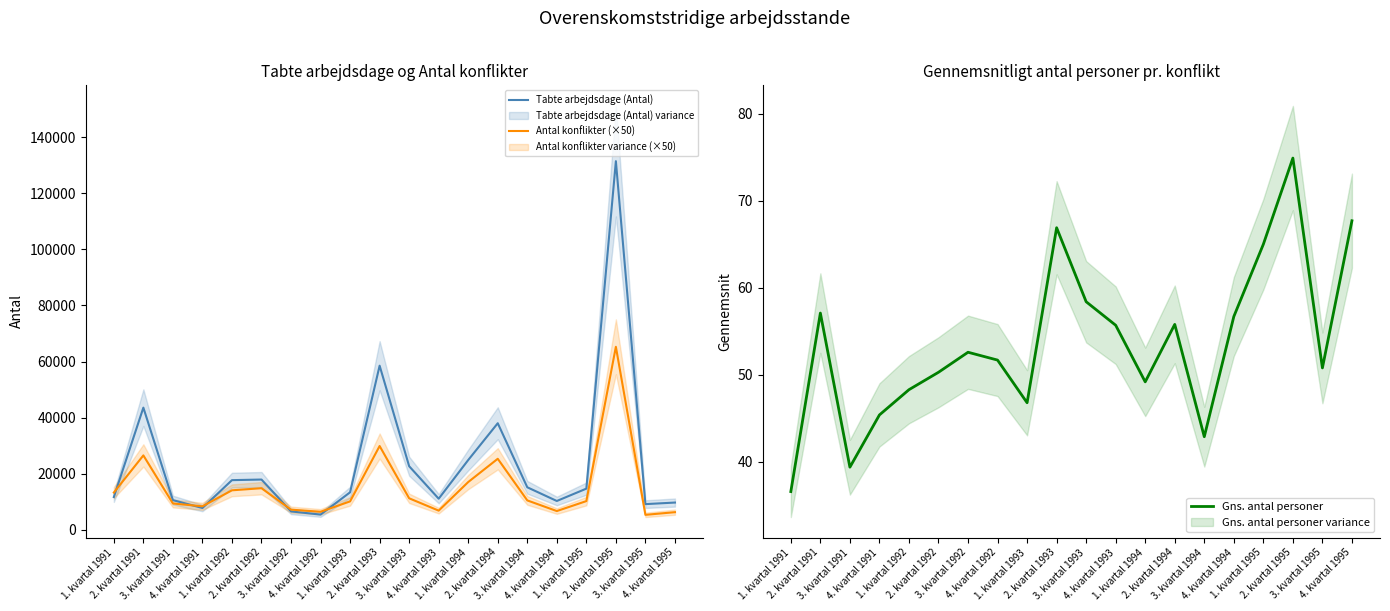

True or false: Antal konflikter (×50) and Tabte arbejdsdage (Antal) cross at least once.

True